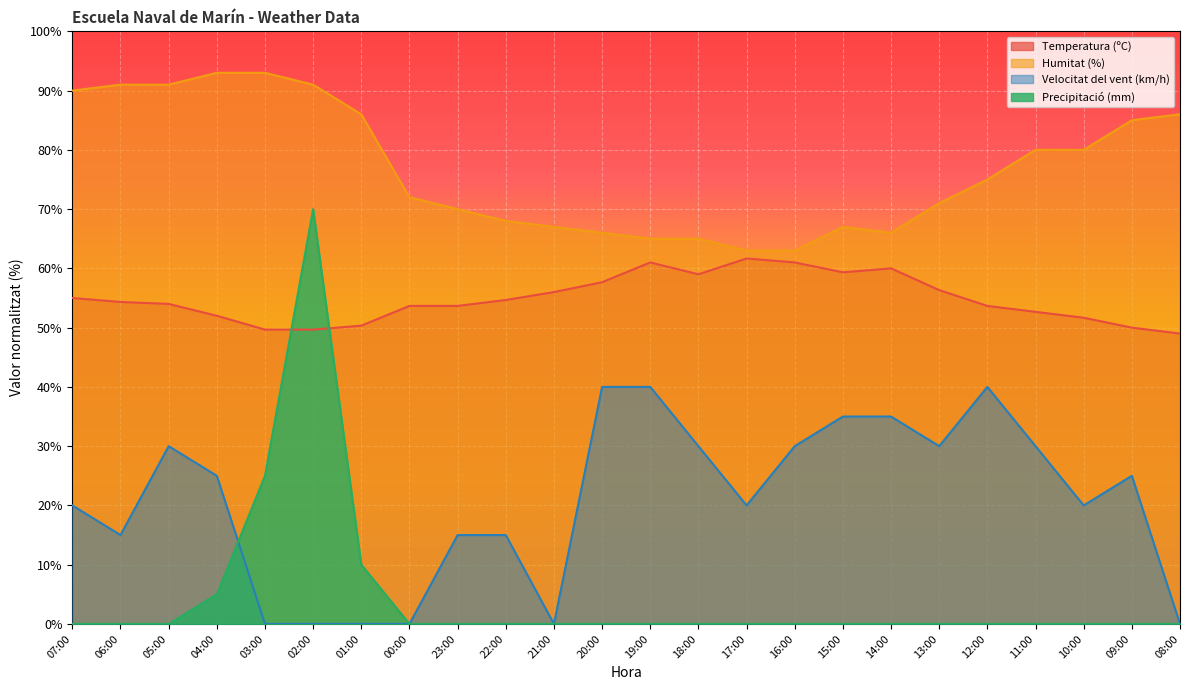

Does the chart display data point markers on the line(s)?

No